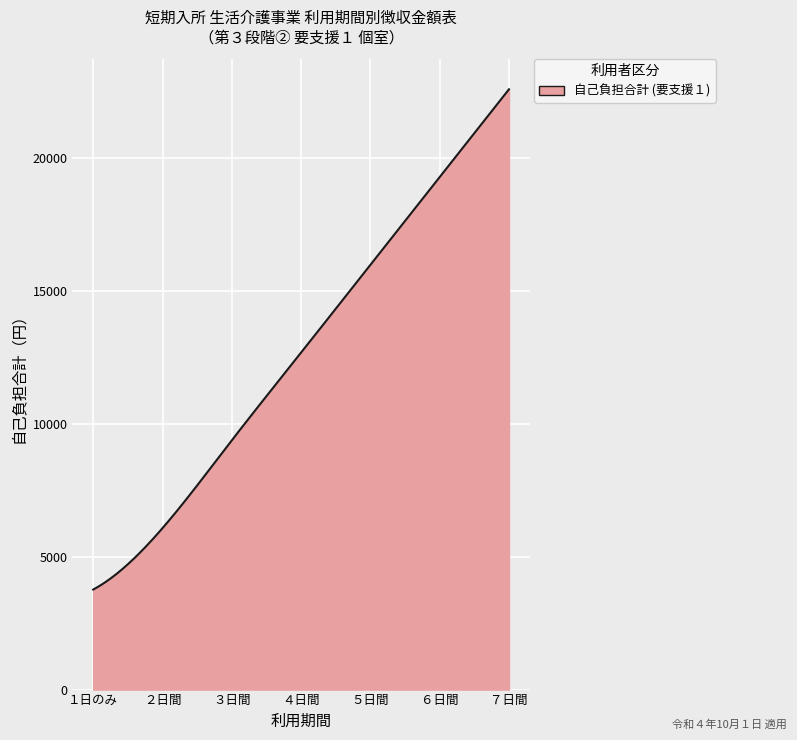

What is the minimum value shown in the chart?

3765.0